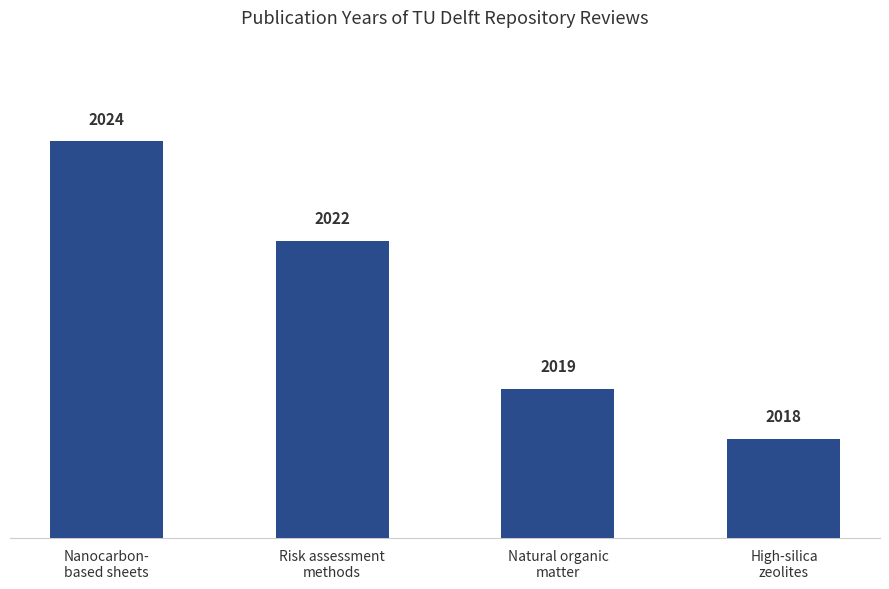

Are the bars horizontal?

No